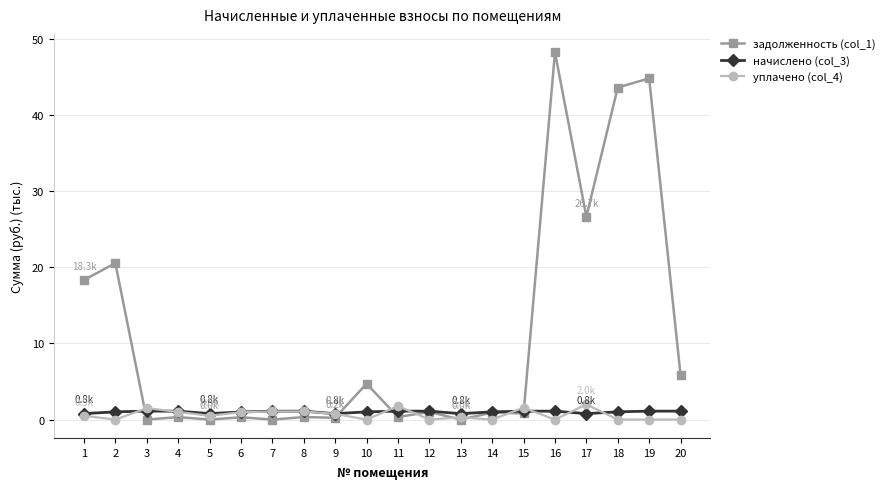

At which category is the sum across all series the highest?

16